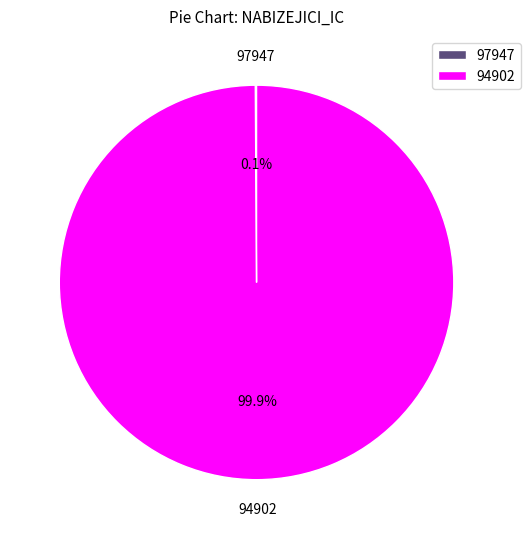

How much of the chart is everything except 94902?

0.1%